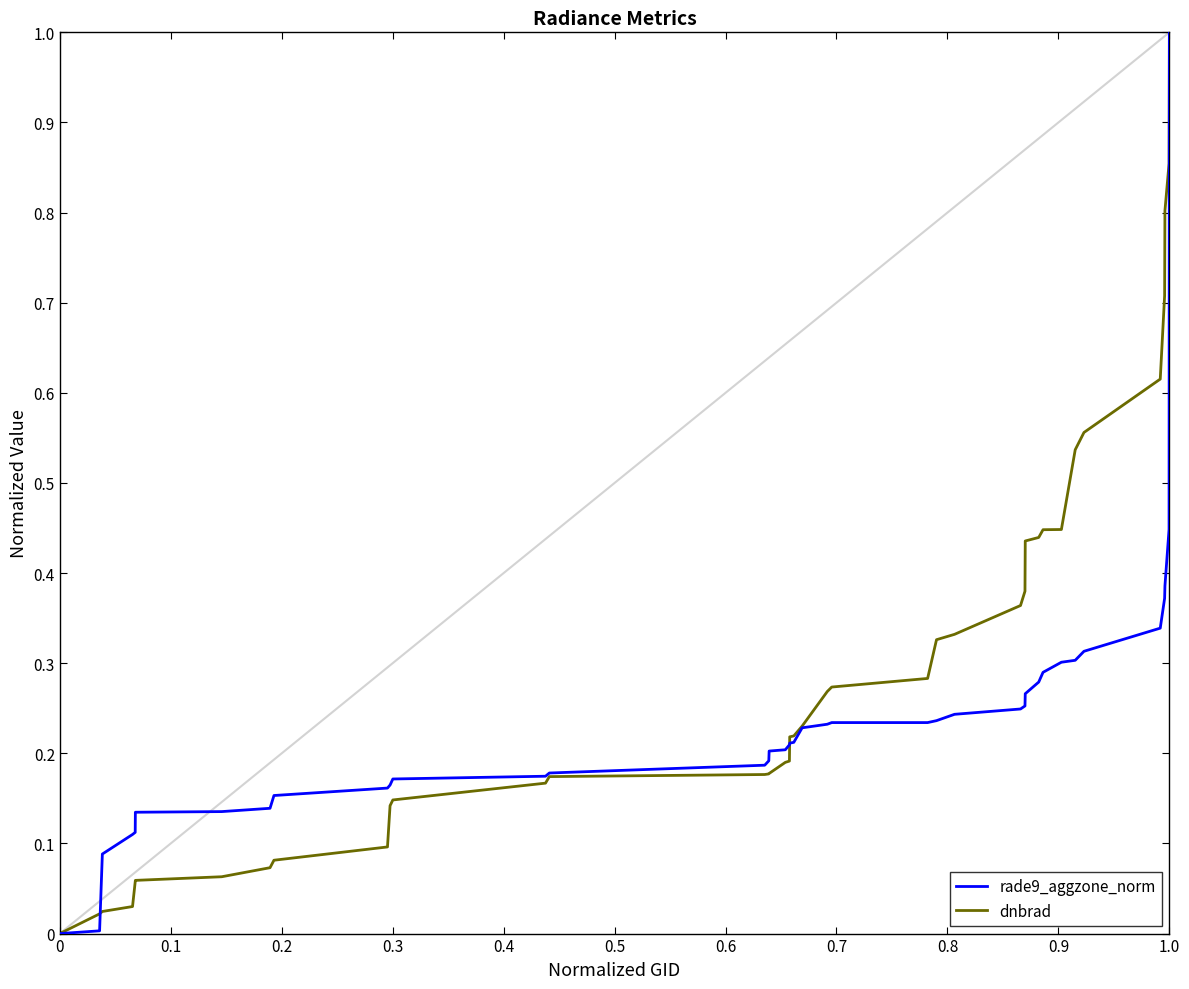

Which series has the largest total across all categories?

dnbrad